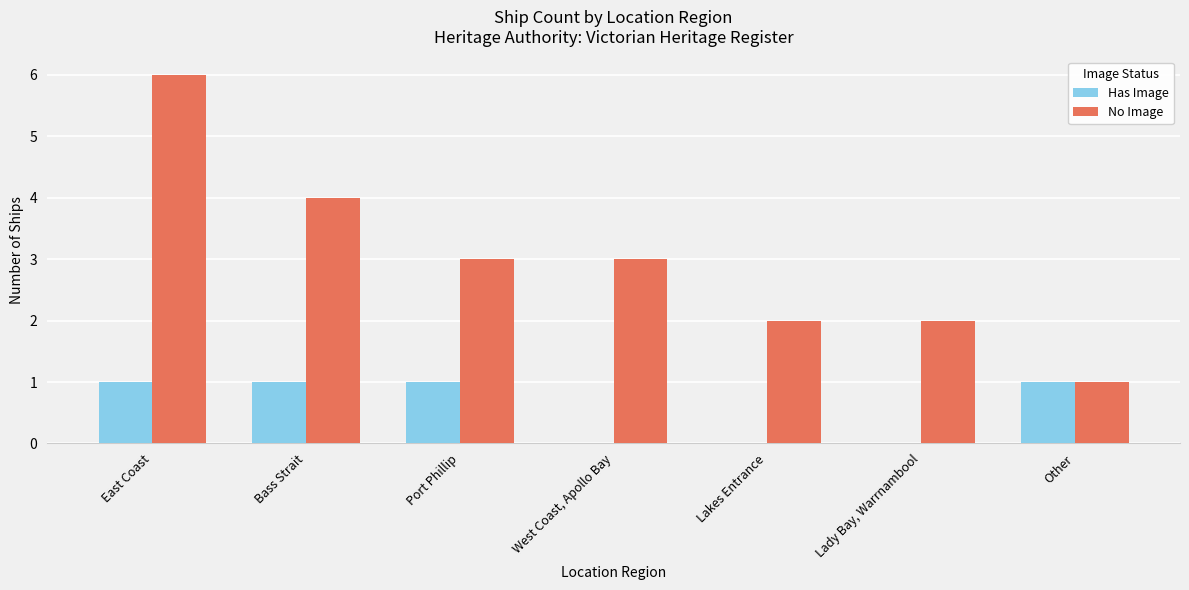

True or false: Has Image has a value of 0 at Other.

False